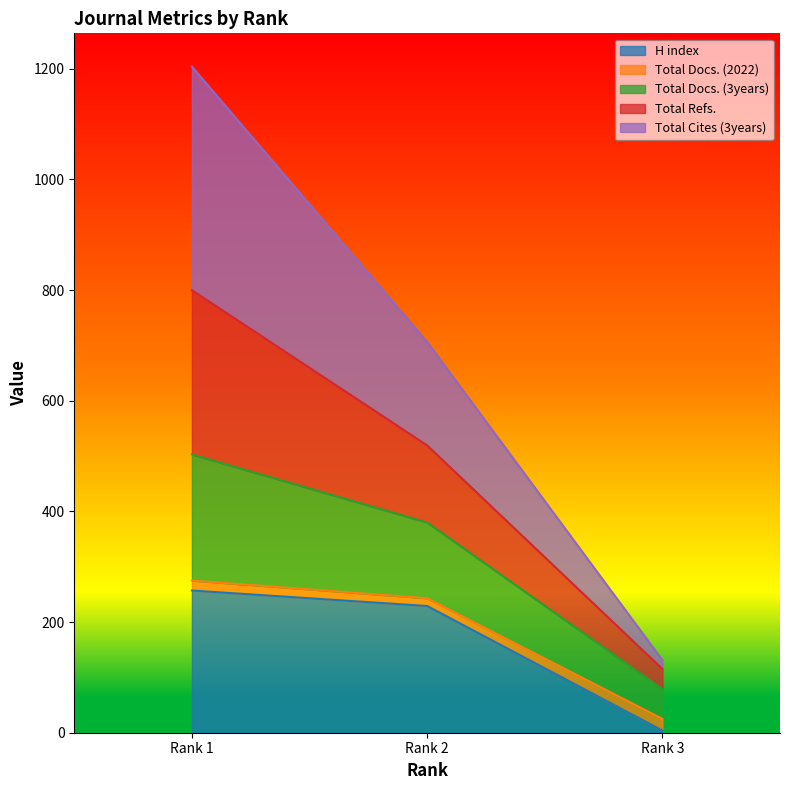

What is the minimum value shown in the chart?

4.0